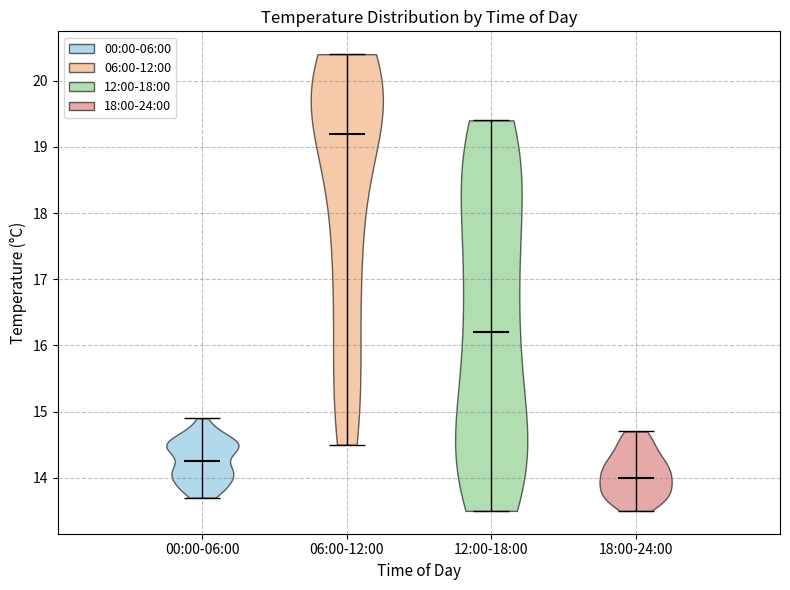

Reading left to right, read every violin against the y-axis: where its median line is, and the lowest and highest points it reaches. The values are not printed on the chart, so give them approximately, as read against the axis.

00:00-06:00: median line 14.3, lowest point 13.7, highest point 14.9
06:00-12:00: median line 19.2, lowest point 14.5, highest point 20.4
12:00-18:00: median line 16.2, lowest point 13.5, highest point 19.4
18:00-24:00: median line 14.0, lowest point 13.5, highest point 14.7